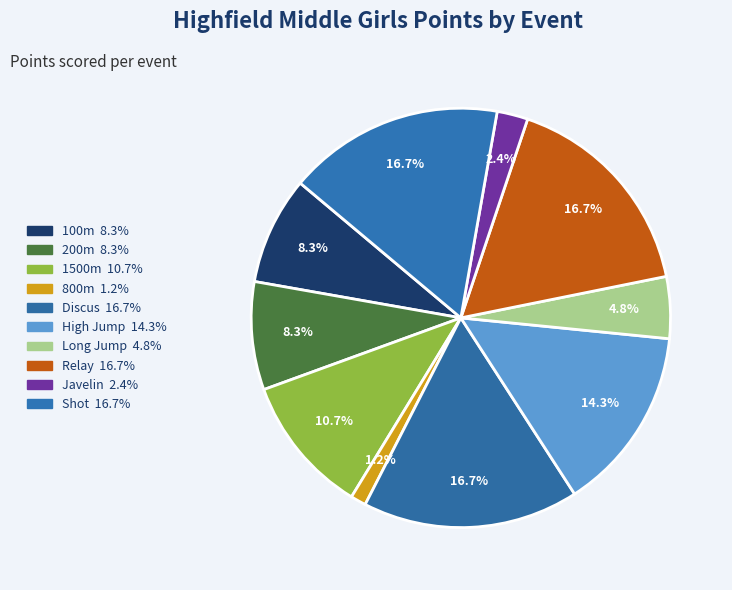

Rank the categories by value from lowest to highest.

800m, Javelin, Long Jump, 100m, 200m, 1500m, High Jump, Discus, Relay, Shot